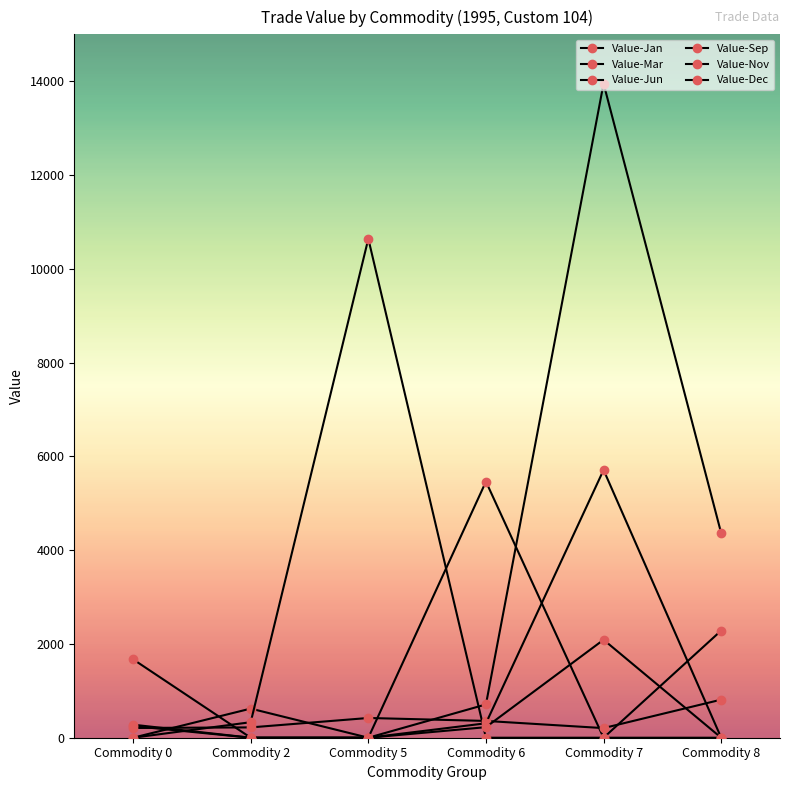

At which category does Value-Jan reach its first local peak?

Commodity 2